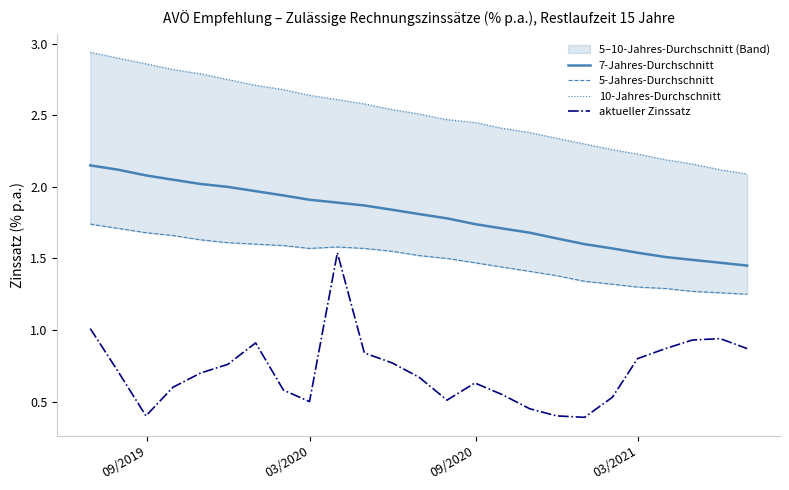

True or false: 7-Jahres-Durchschnitt and aktueller Zinssatz intersect in this chart.

False